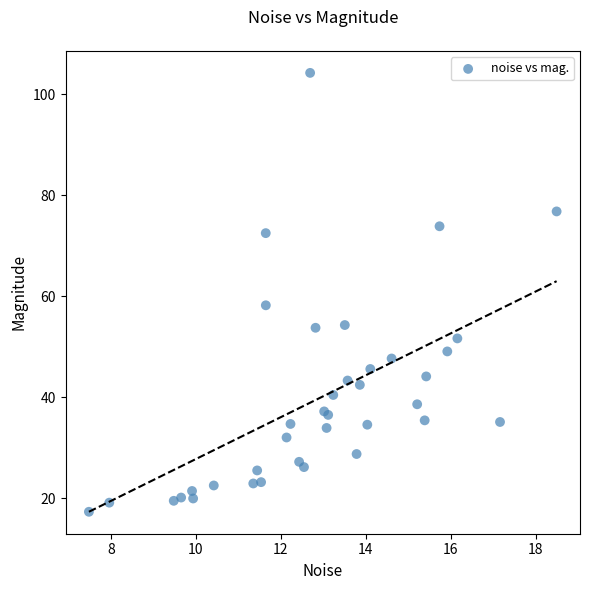

What Y value in the scatter plot is closest to 60?

58.2